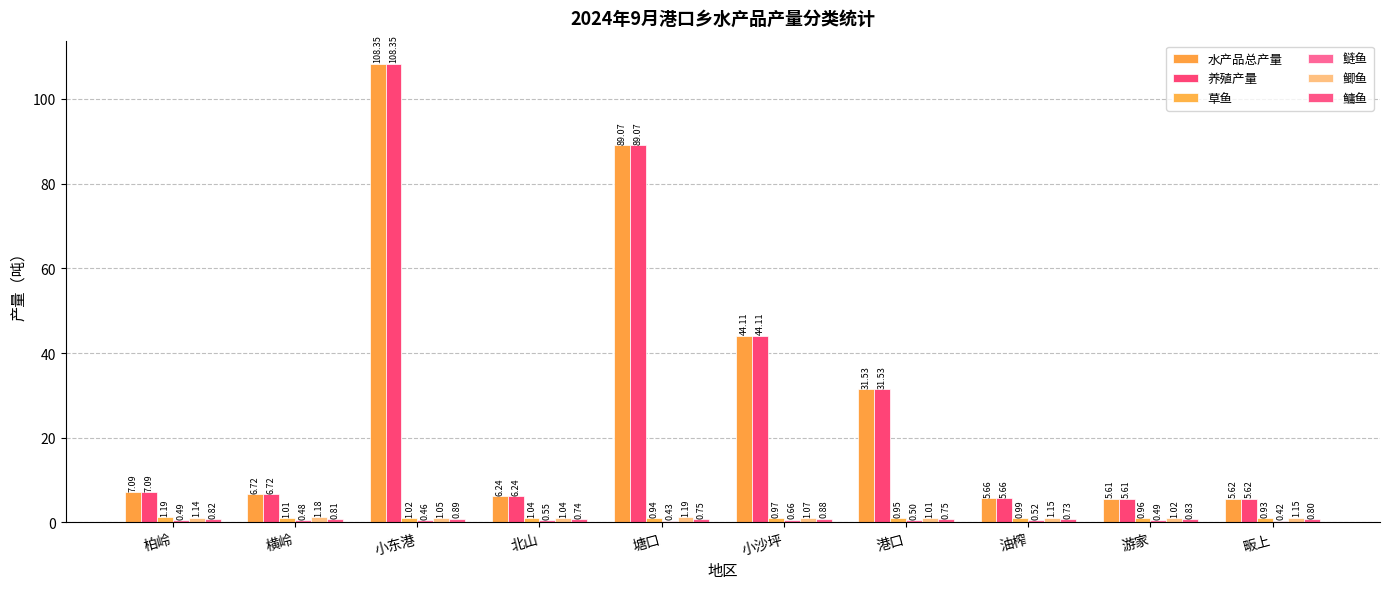

Reading left to right, transcribe all the data shown in this chart.

水产品总产量: 柏岭=7.1	横岭=6.7	小东港=108.3	北山=6.2	塘口=89.1	小沙坪=44.1	港口=31.5	油榨=5.7	游家=5.6	畈上=5.6
养殖产量: 柏岭=7.1	横岭=6.7	小东港=108.3	北山=6.2	塘口=89.1	小沙坪=44.1	港口=31.5	油榨=5.7	游家=5.6	畈上=5.6
草鱼: 柏岭=1.2	横岭=1.0	小东港=1.0	北山=1.0	塘口=0.9	小沙坪=1.0	港口=0.9	油榨=1.0	游家=1.0	畈上=0.9
鲢鱼: 柏岭=0.5	横岭=0.5	小东港=0.5	北山=0.6	塘口=0.4	小沙坪=0.7	港口=0.5	油榨=0.5	游家=0.5	畈上=0.4
鲫鱼: 柏岭=1.1	横岭=1.2	小东港=1.1	北山=1.0	塘口=1.2	小沙坪=1.1	港口=1.0	油榨=1.1	游家=1.0	畈上=1.1
鳙鱼: 柏岭=0.8	横岭=0.8	小东港=0.9	北山=0.7	塘口=0.8	小沙坪=0.9	港口=0.8	油榨=0.7	游家=0.8	畈上=0.8